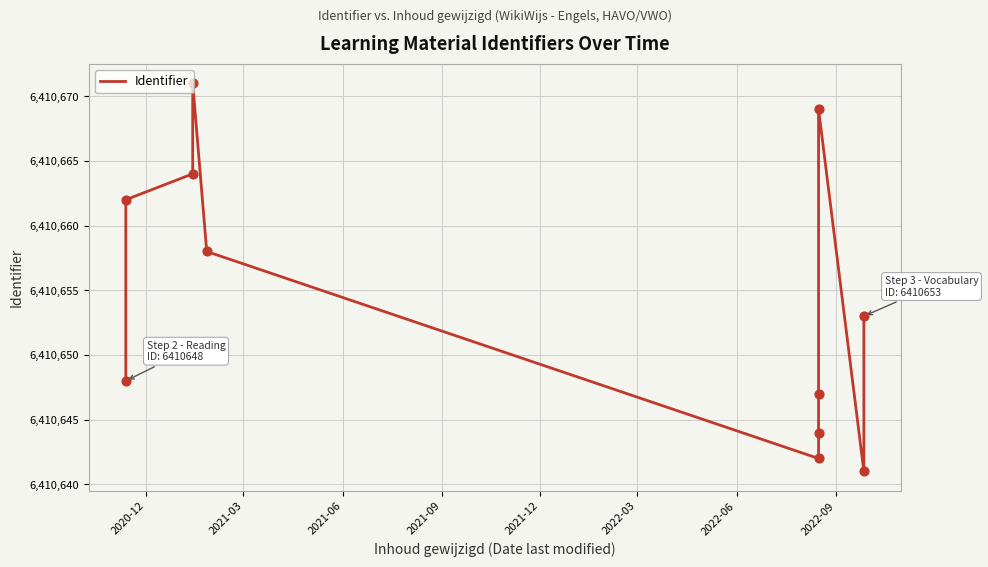

Approximately how many times larger is the value at 2021-06 compared to 2020-12?

1.0